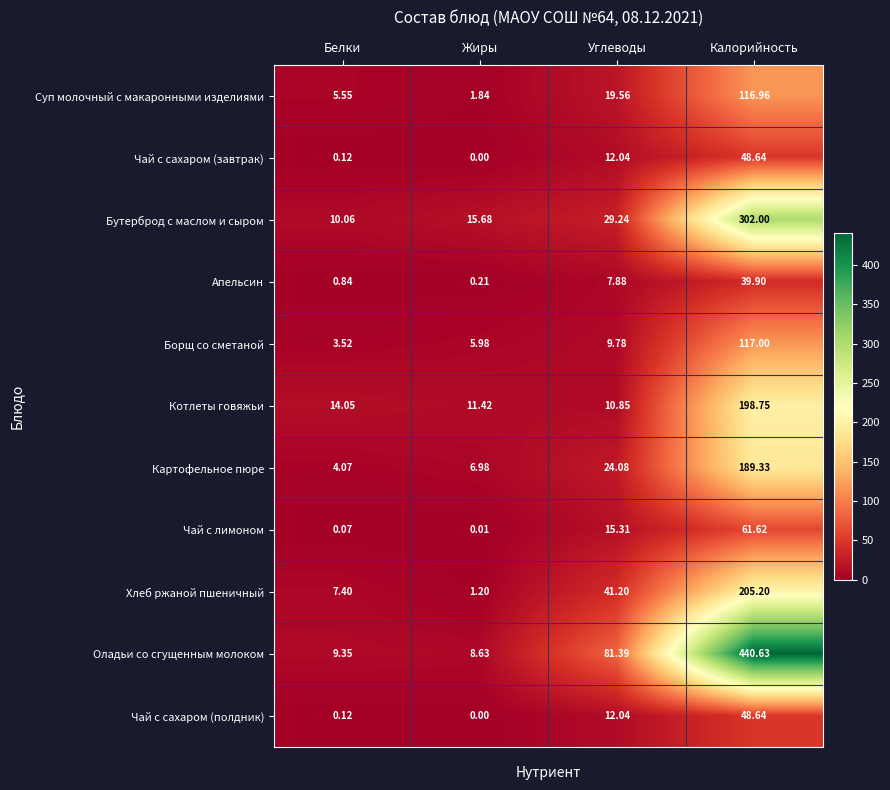

At which category is the sum across all series the highest?

Калорийность